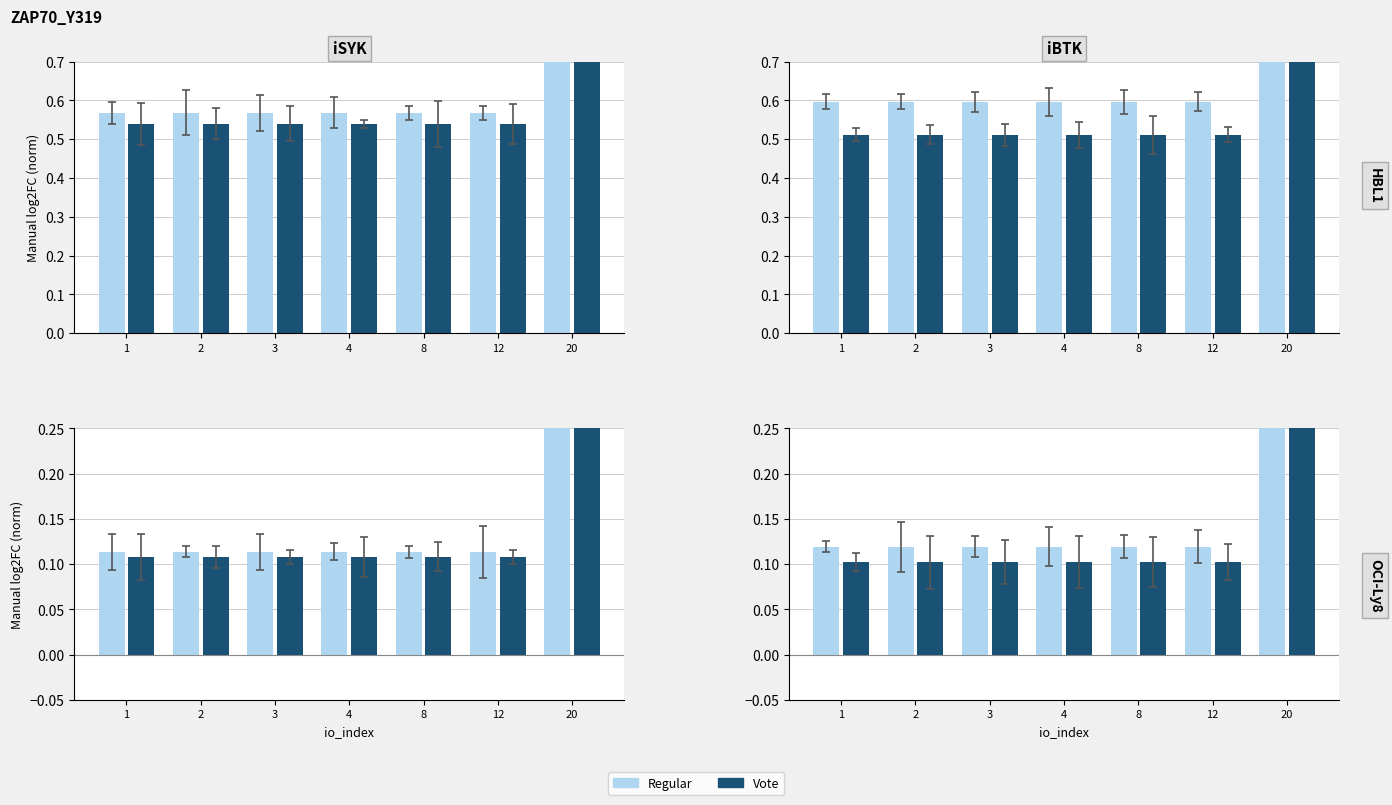

List the series in order of their peak value, highest first.

Regular, Vote